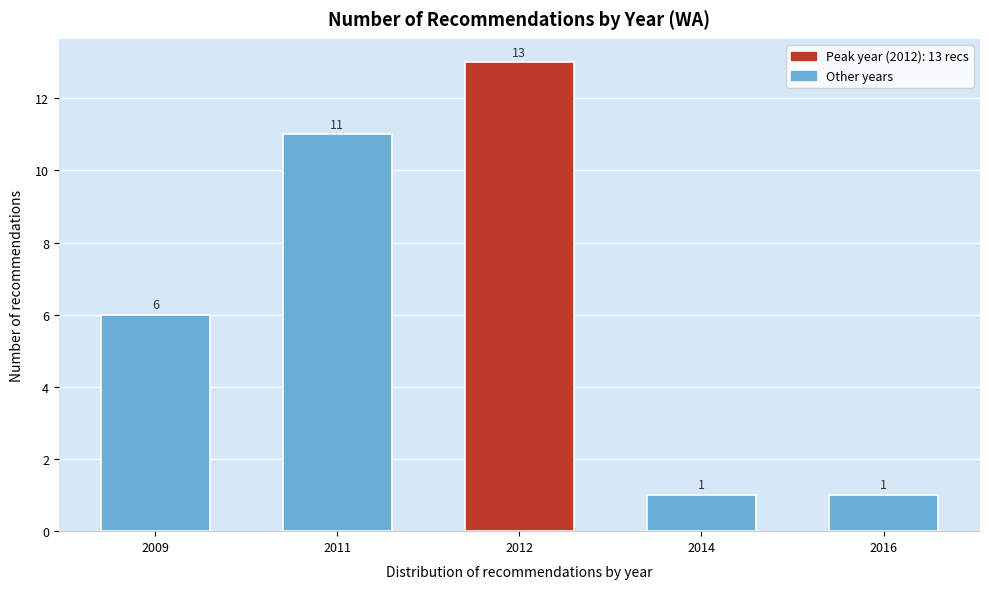

Reading right to left, list all the values displayed in this chart.

2016=1	2014=1	2012=13	2011=11	2009=6